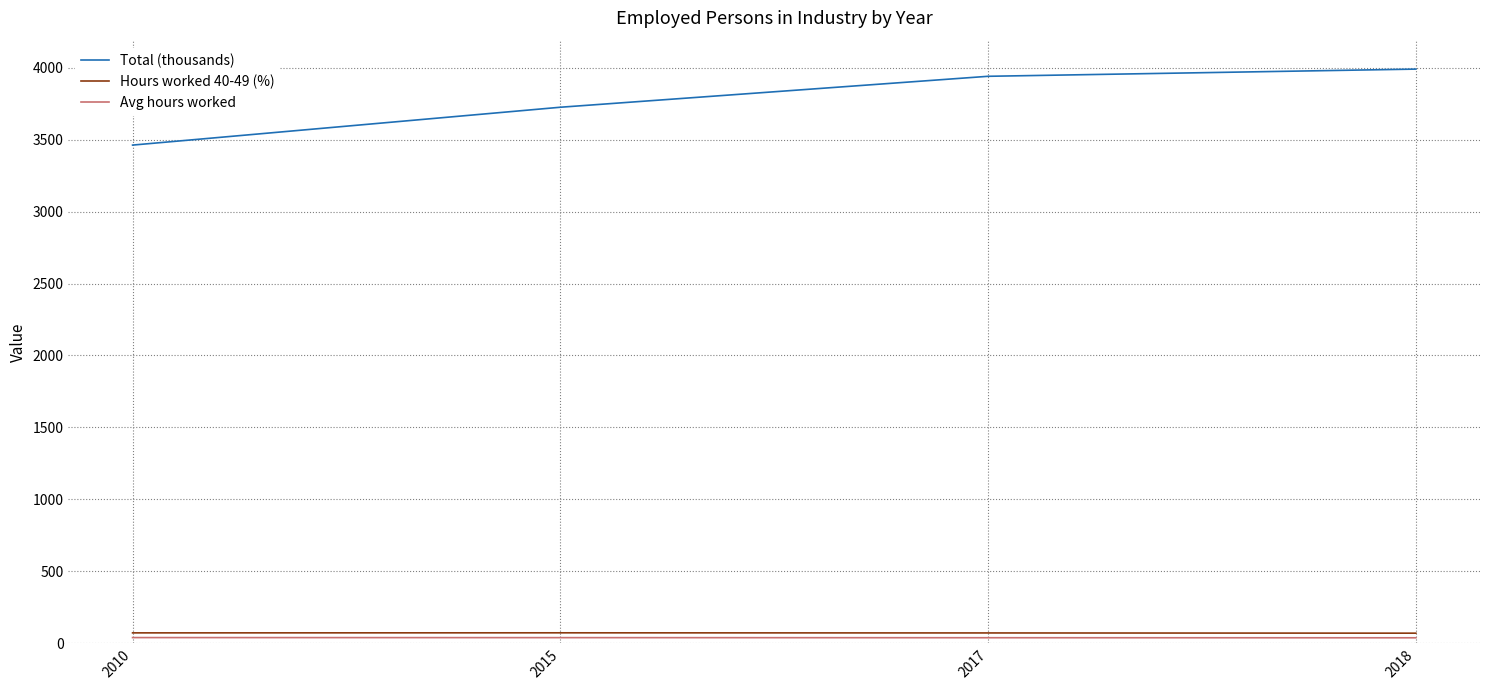

What is the greatest value displayed?

3990.0